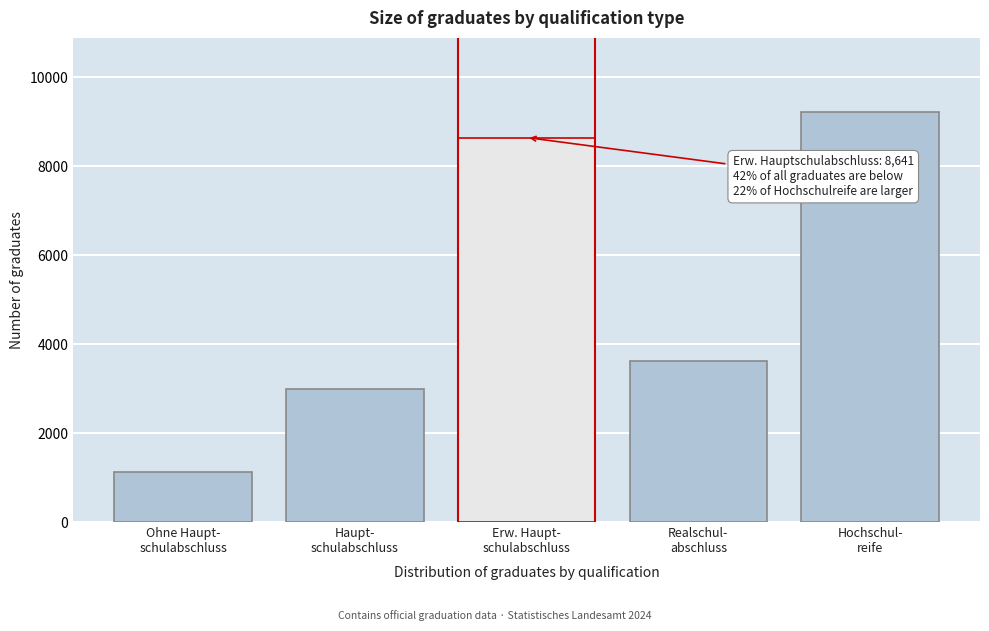

Reading right to left, what are all the values shown in this chart?

9220	3614	8641	2985	1134